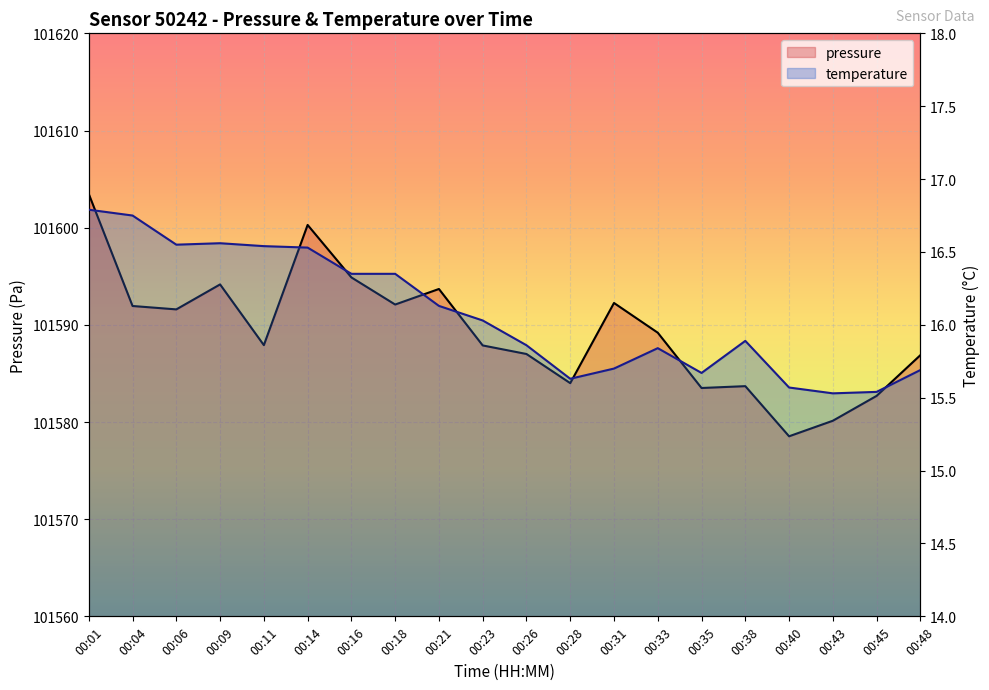

Rank the series by their maximum value, from lowest to highest.

temperature, pressure